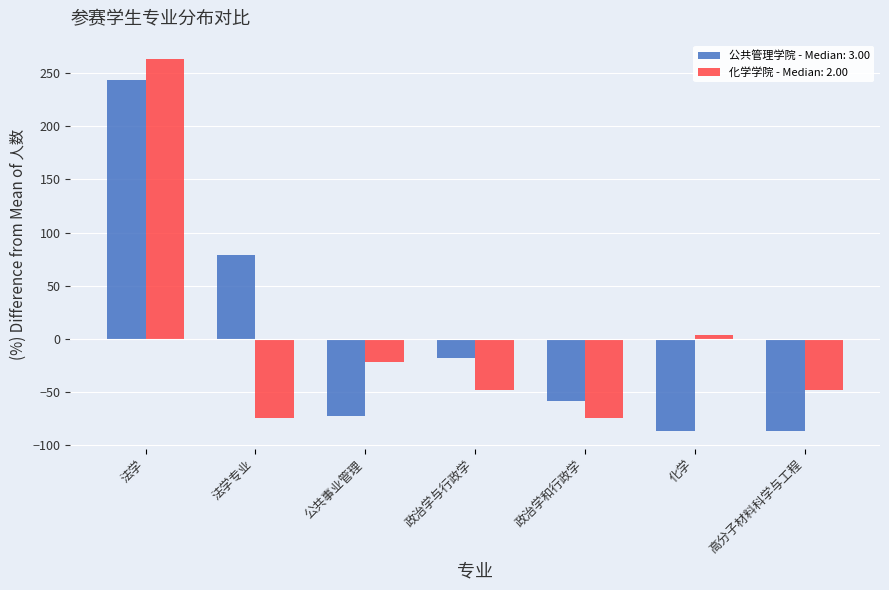

List the series in order of their peak value, lowest first.

公共管理学院 - Median: 3.00, 化学学院 - Median: 2.00